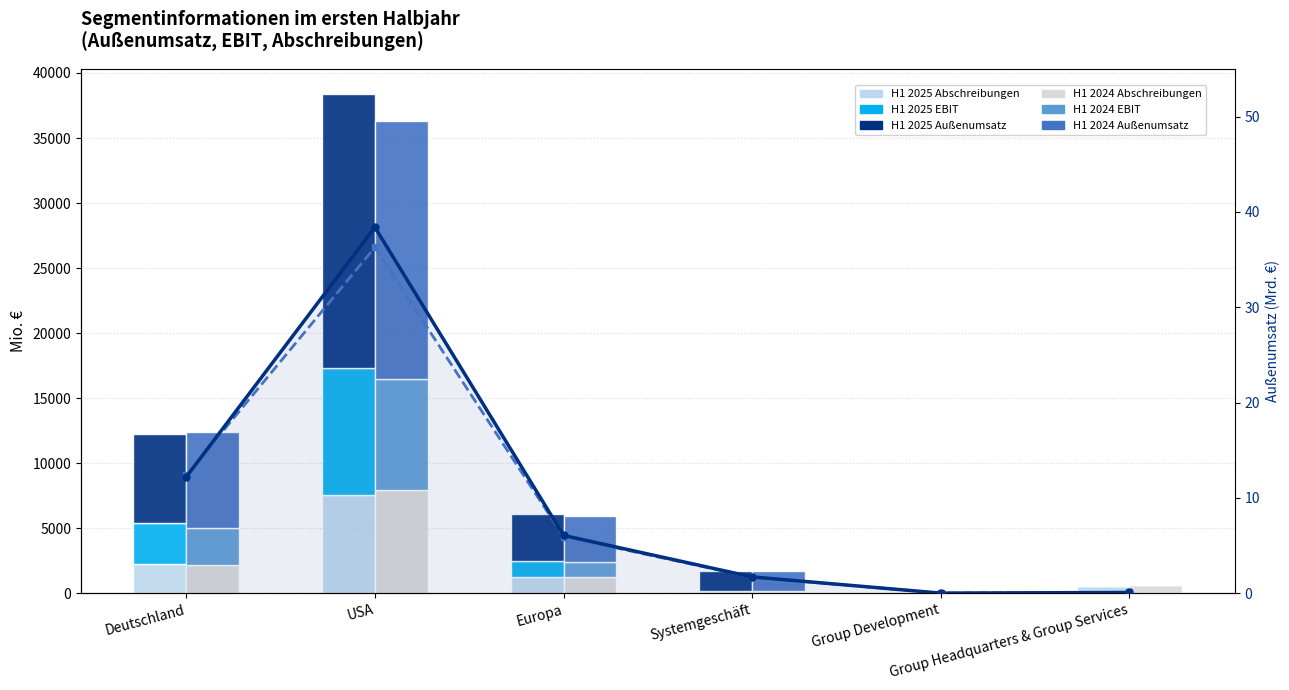

Which series has the largest range (max minus min)?

H1 2024 EBIT